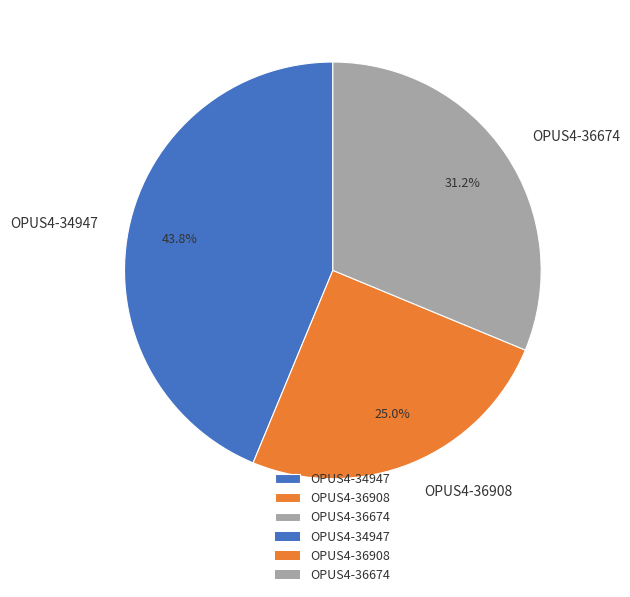

True or false: OPUS4-36674 accounts for 17% of the total.

False